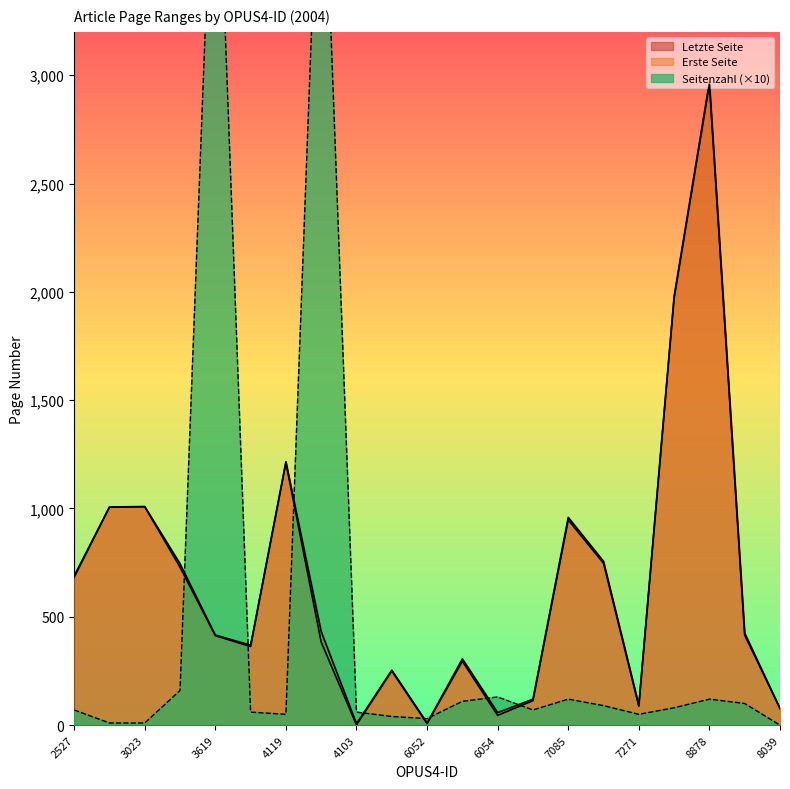

What position from the right is 8039?

1